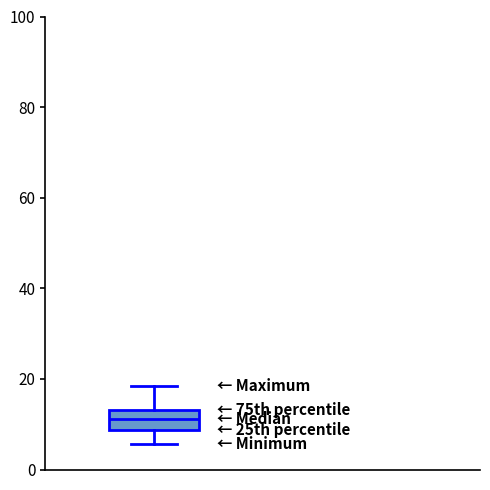

Where is the upper edge of the box on the y-axis? The values are not printed on the chart, so give them approximately, as read against the axis.

14